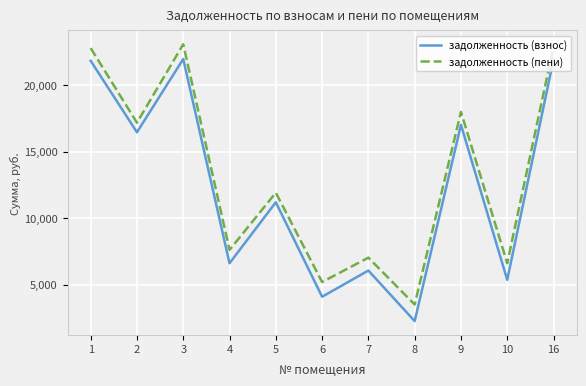

True or false: задолженность (пени) and задолженность (взнос) intersect in this chart.

False